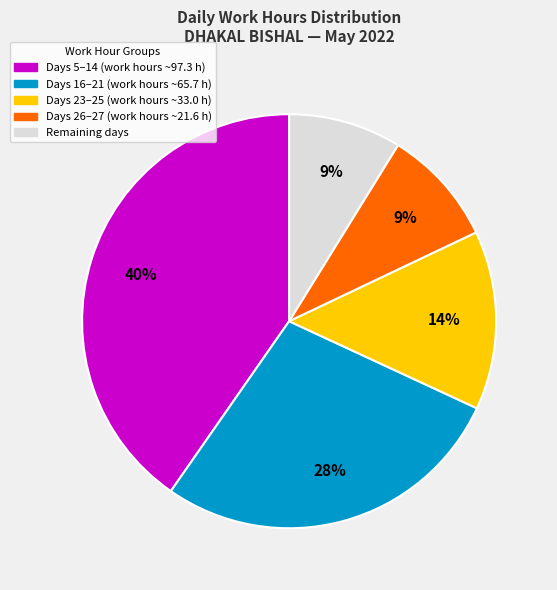

Is there a majority slice in this chart?

No